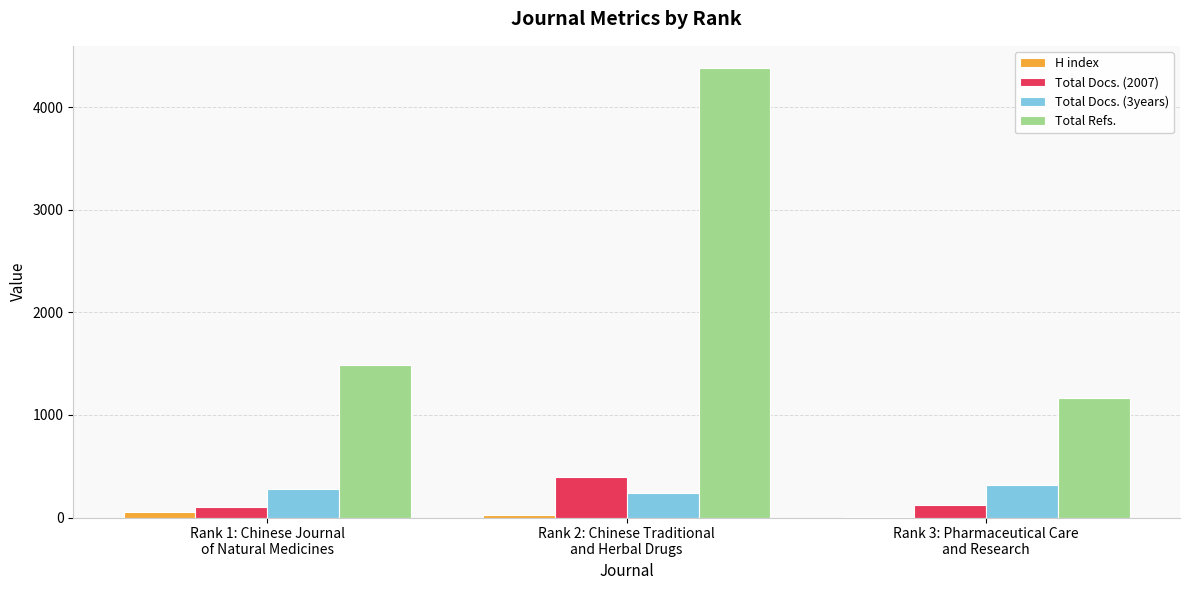

Is the value of Total Refs. at Rank 3: Pharmaceutical Care
and Research greater than the value of Total Docs. (3years) at Rank 3: Pharmaceutical Care
and Research?

Yes